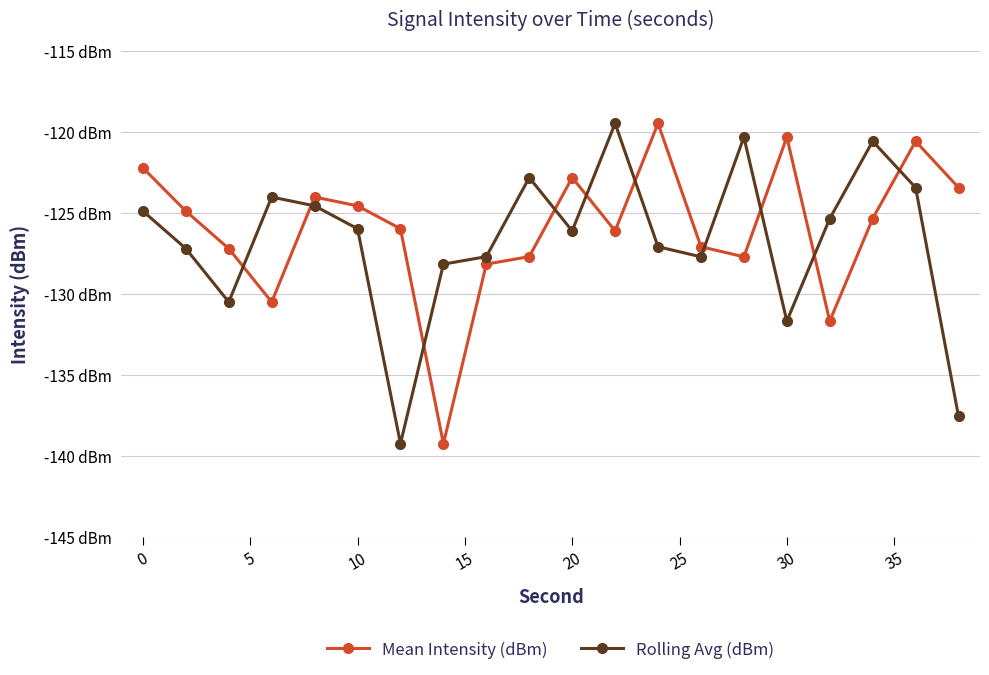

True or false: Mean Intensity (dBm) and Rolling Avg (dBm) cross at least once.

True